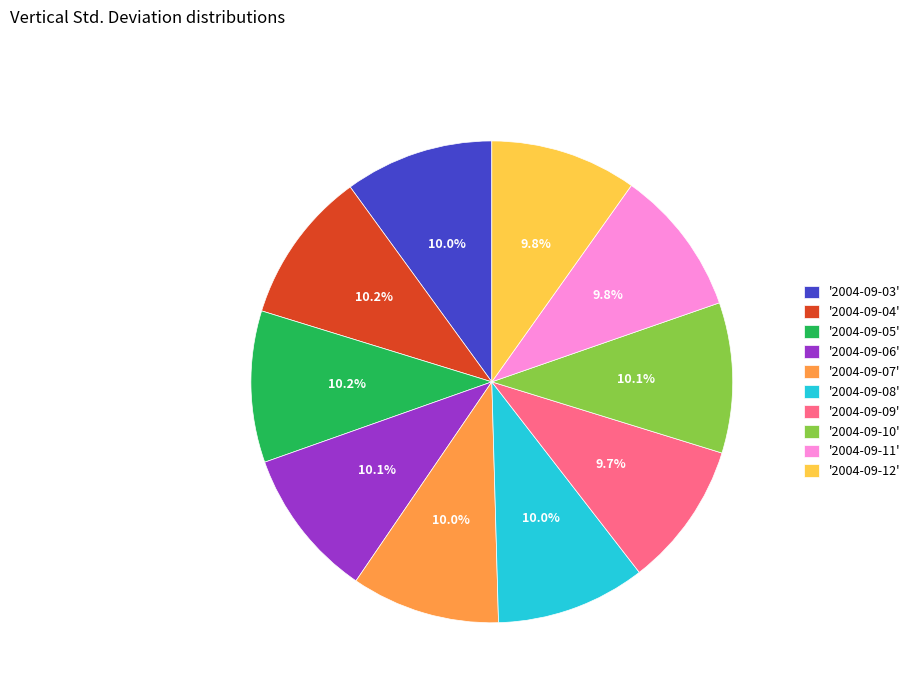

How many segments does this pie chart have?

10